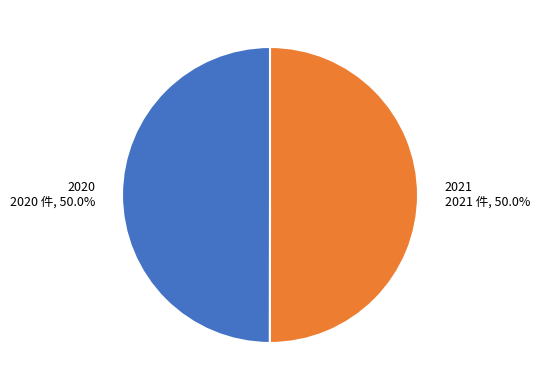

What percentage is NOT represented by 2021?

50.0%